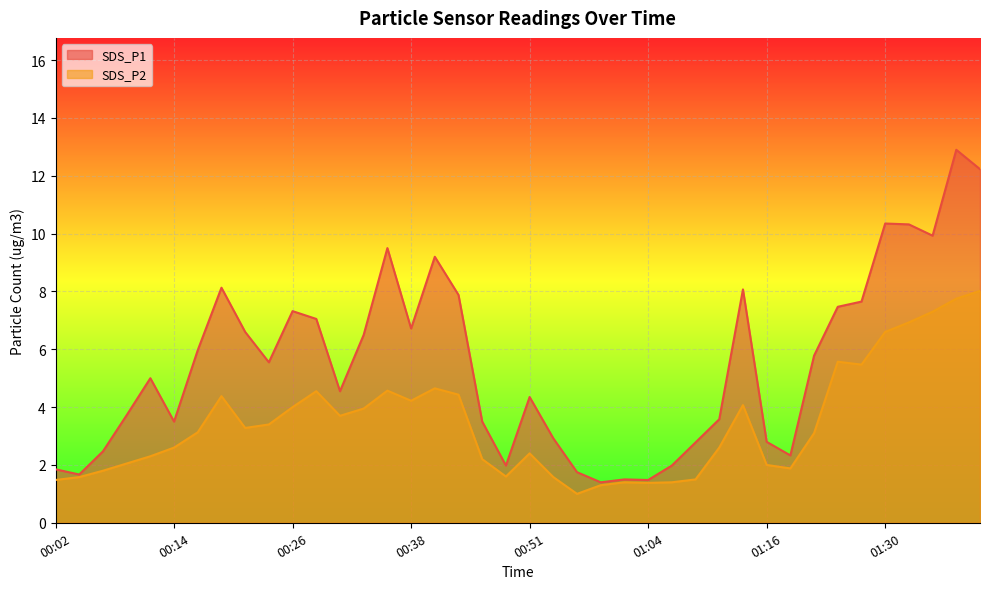

At which category is the sum across all series the highest?

01:38